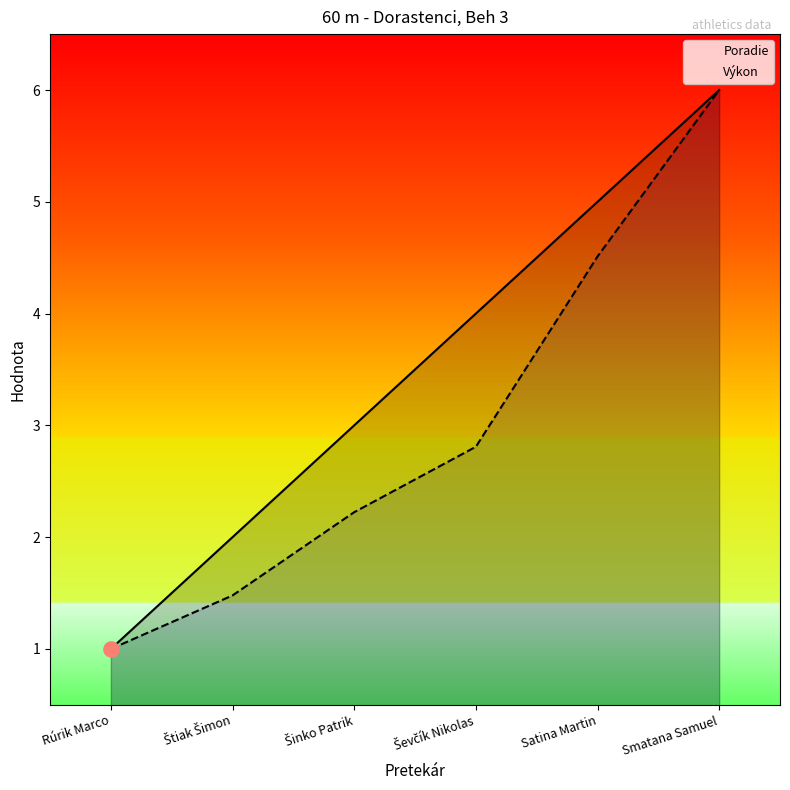

Which series has the largest Y range (max minus min)?

Poradie